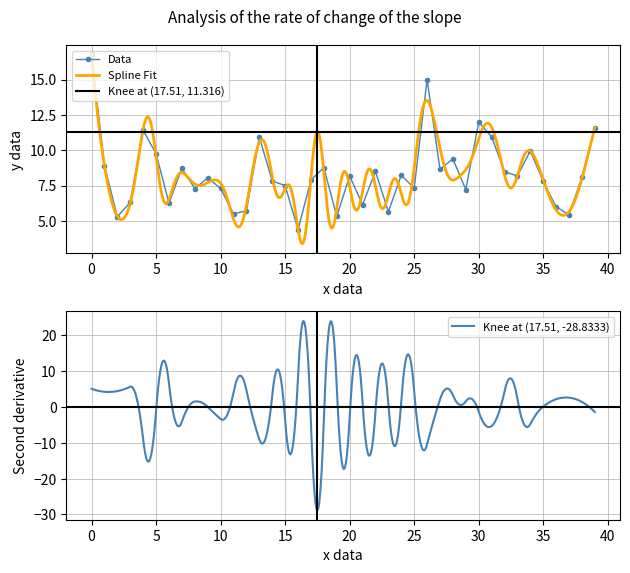

What is the lowest value of the Data series?

4.4